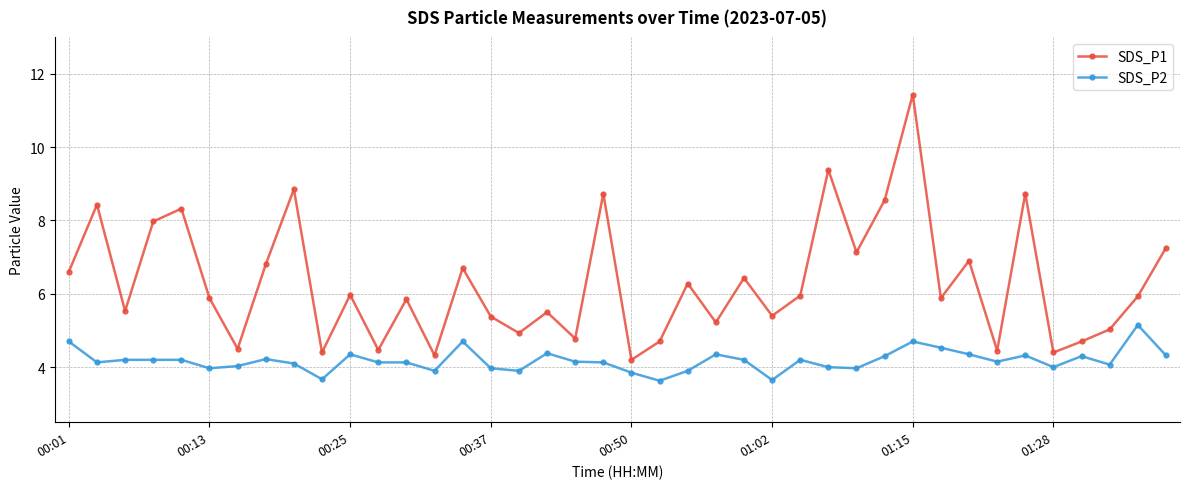

True or false: SDS_P2 and SDS_P1 intersect in this chart.

False